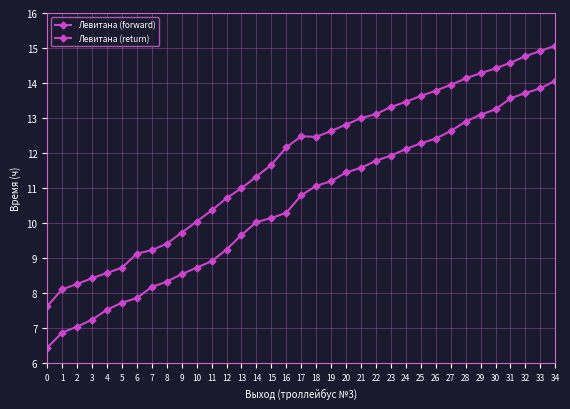

Which has a higher value, 17 or 14?

17